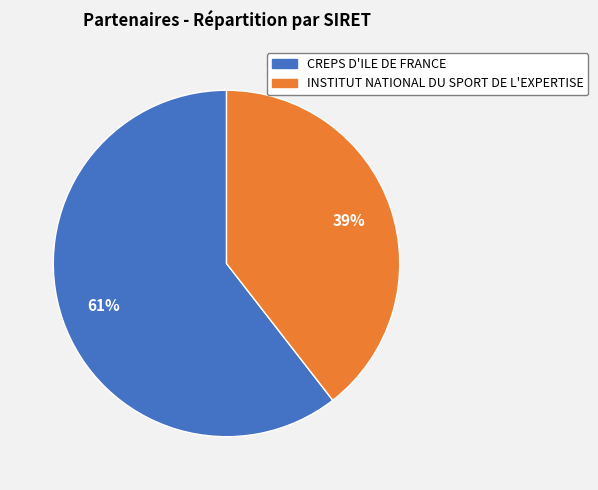

Between INSTITUT NATIONAL DU SPORT DE L'EXPERTISE and CREPS D'ILE DE FRANCE, which is larger?

CREPS D'ILE DE FRANCE